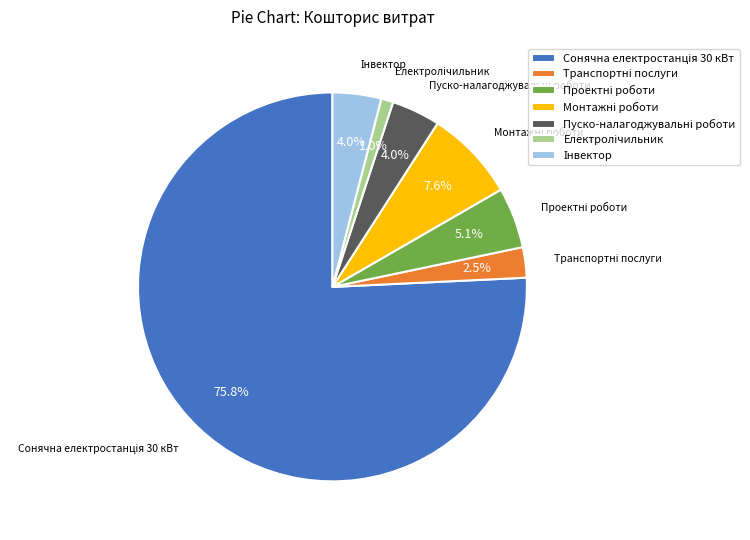

Is there any slice that represents more than half of the pie?

Yes